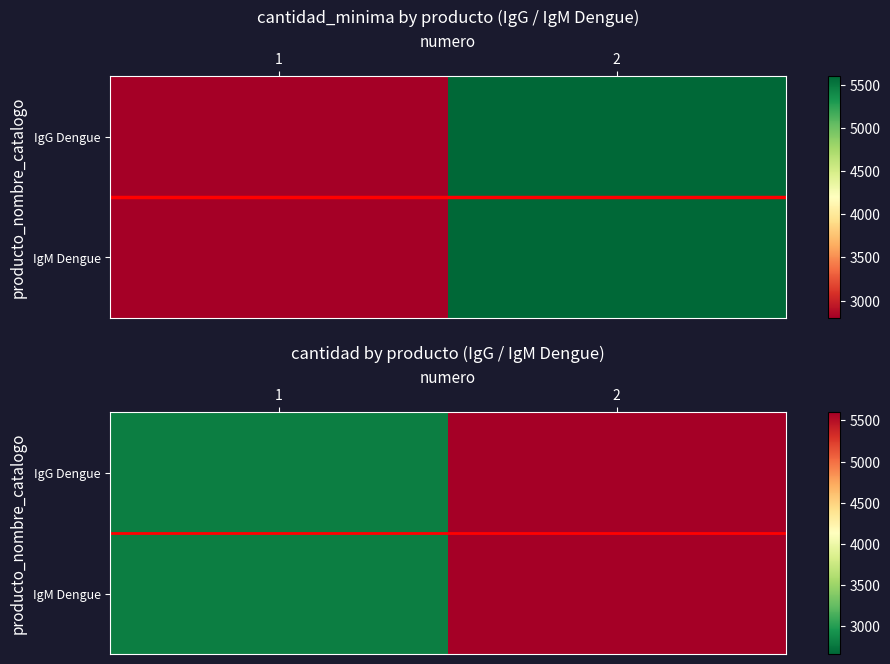

What is the total value across all series at 1?

5601.0